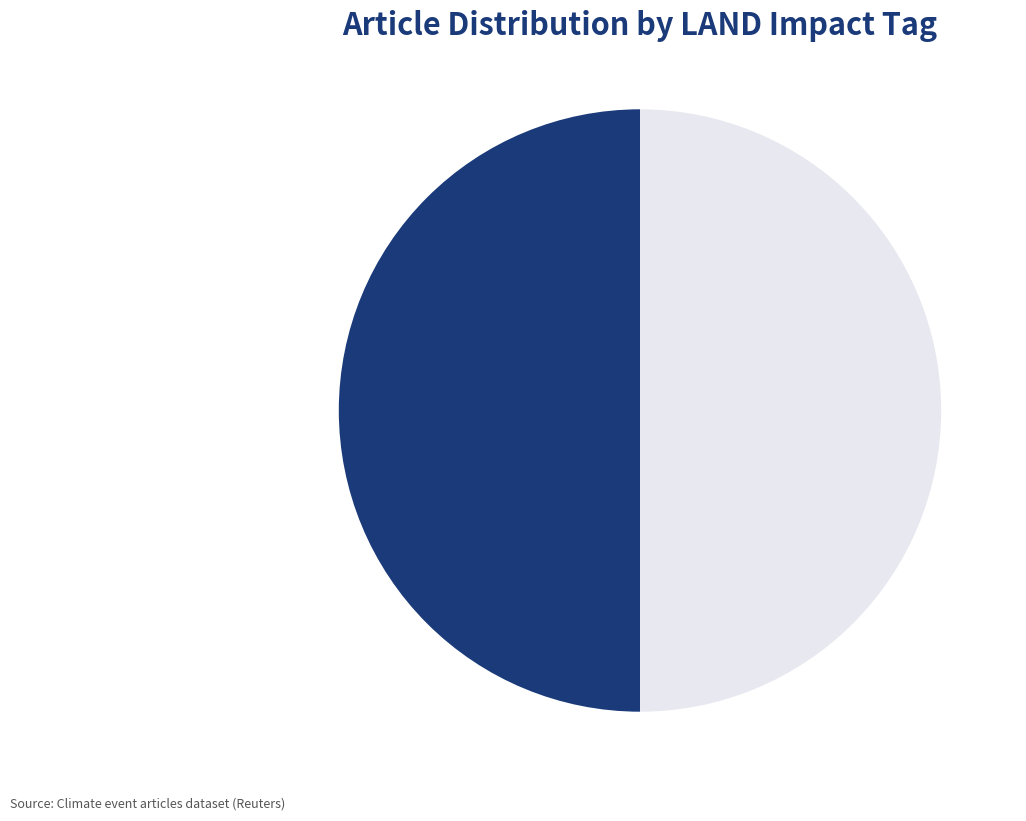

Do LAND and No LAND together represent more than half of the pie?

Yes